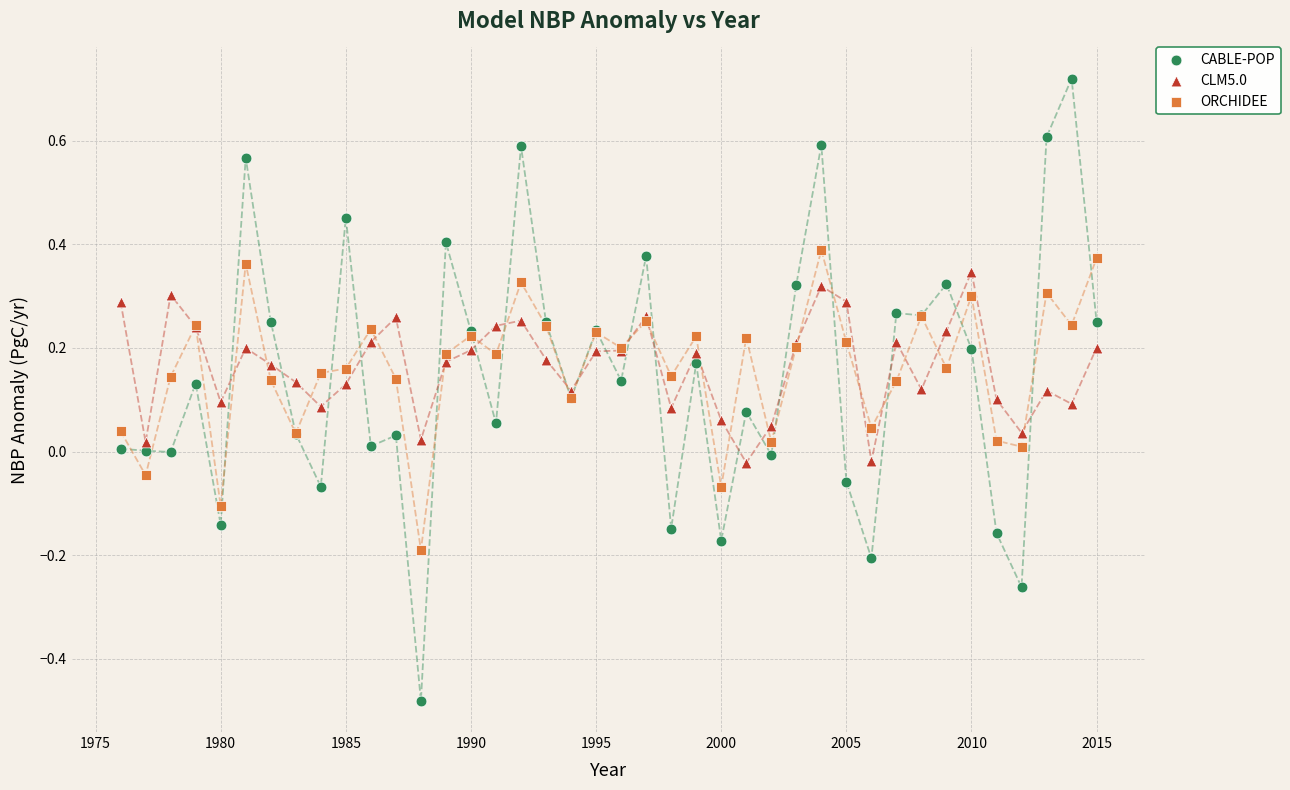

Which series reaches the minimum Y coordinate?

CABLE-POP